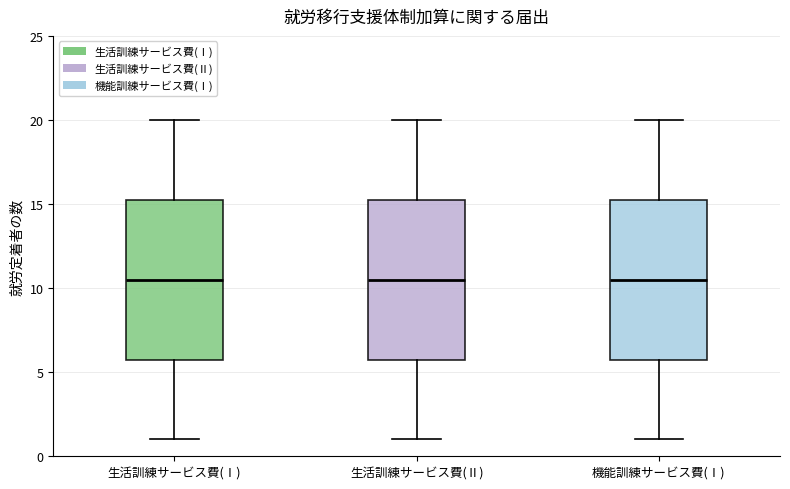

Where does the lower whisker of the box for 機能訓練サービス費(Ⅰ) end on the y-axis? The values are not printed on the chart, so give them approximately, as read against the axis.

1.0